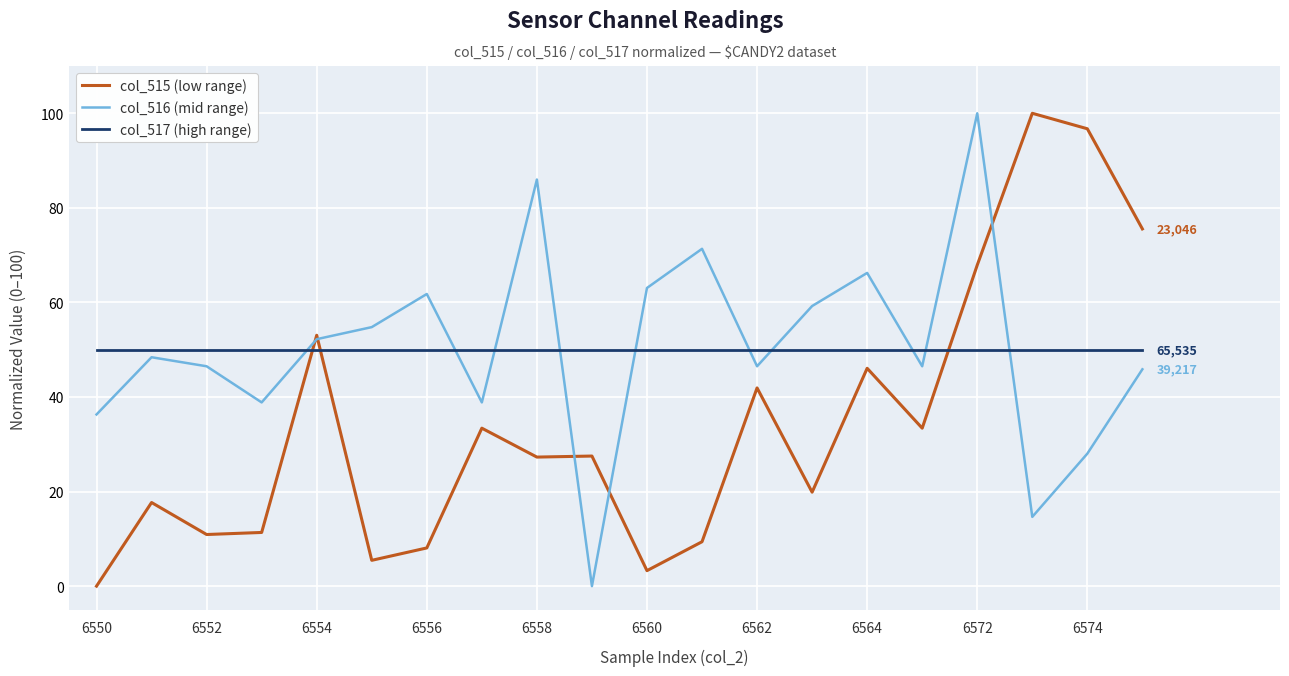

After their last crossing, which series has the higher values: col_517 (high range) or col_515 (low range)?

col_515 (low range)